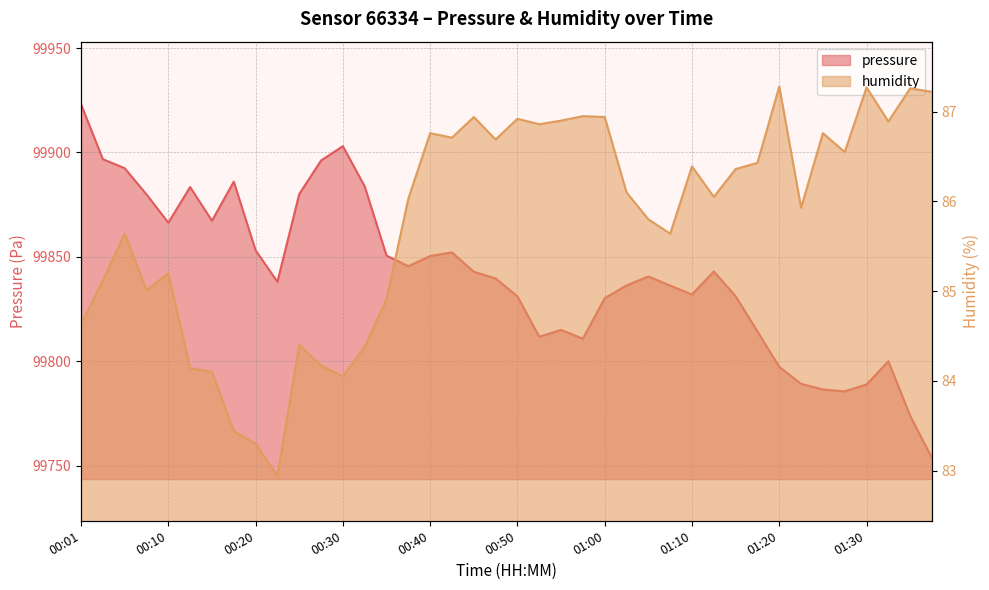

At which category does humidity reach its first local valley?

00:08